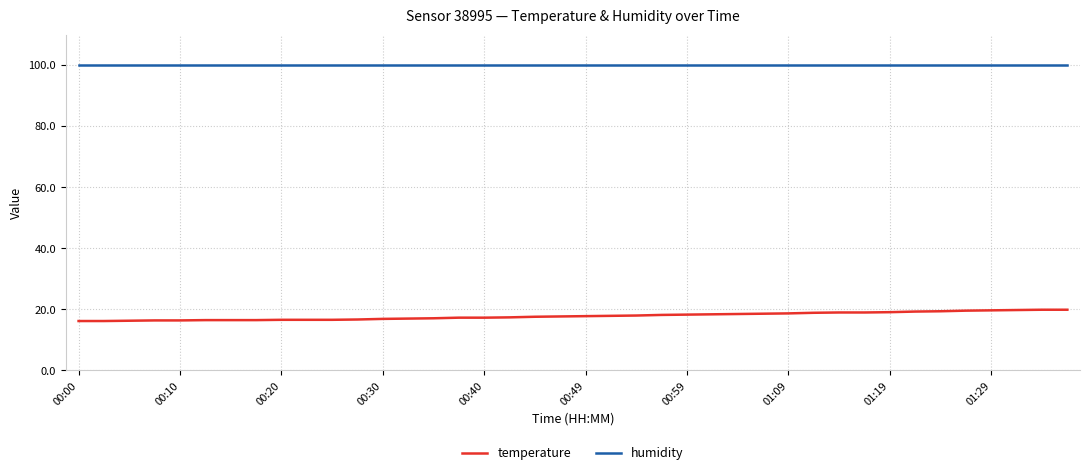

Which series has the largest total across all categories?

humidity